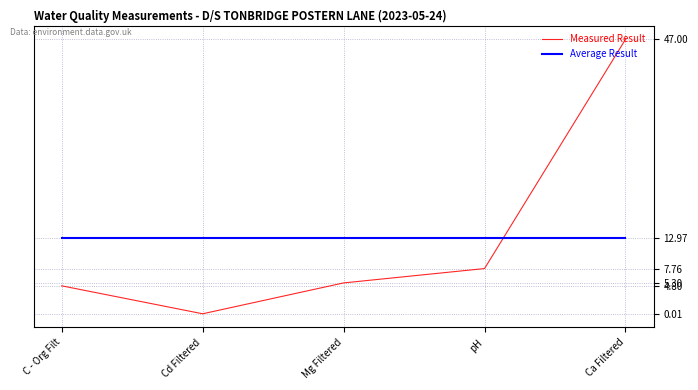

Which series has the widest spread of values?

Measured Result